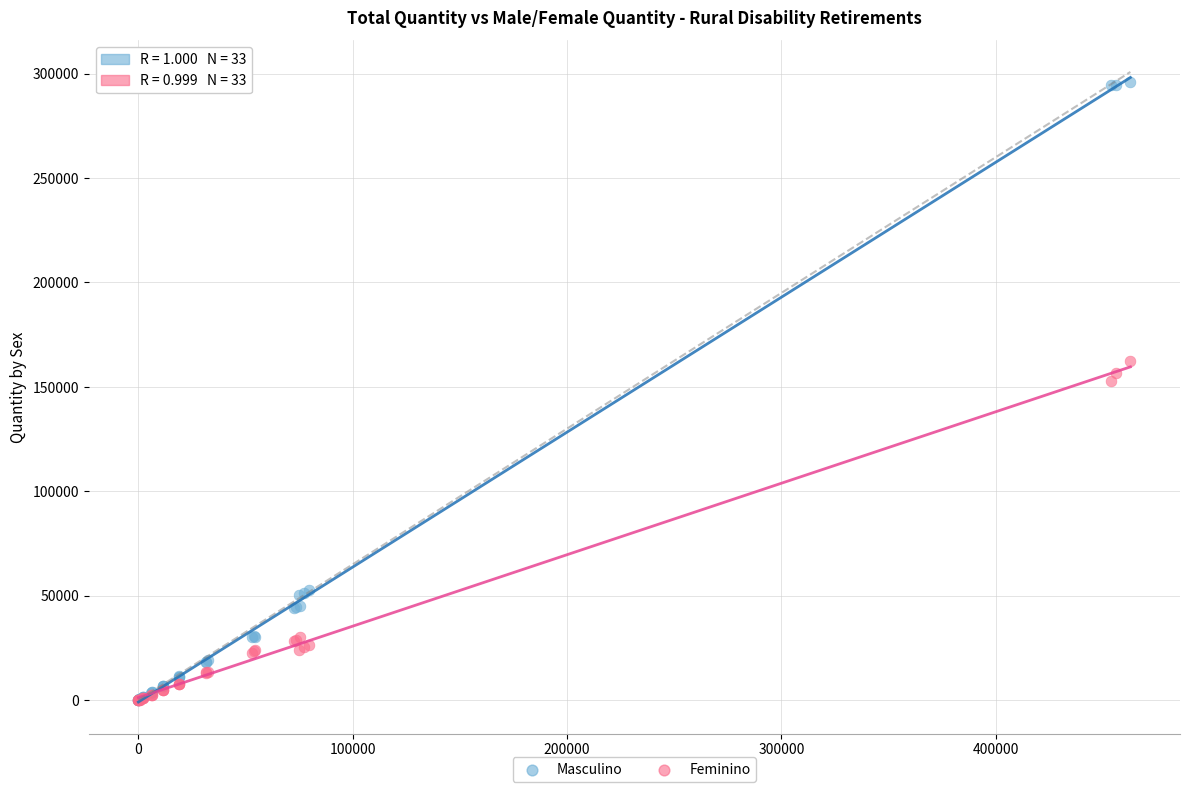

Across all series, what Y value is closest to 148060?

152730